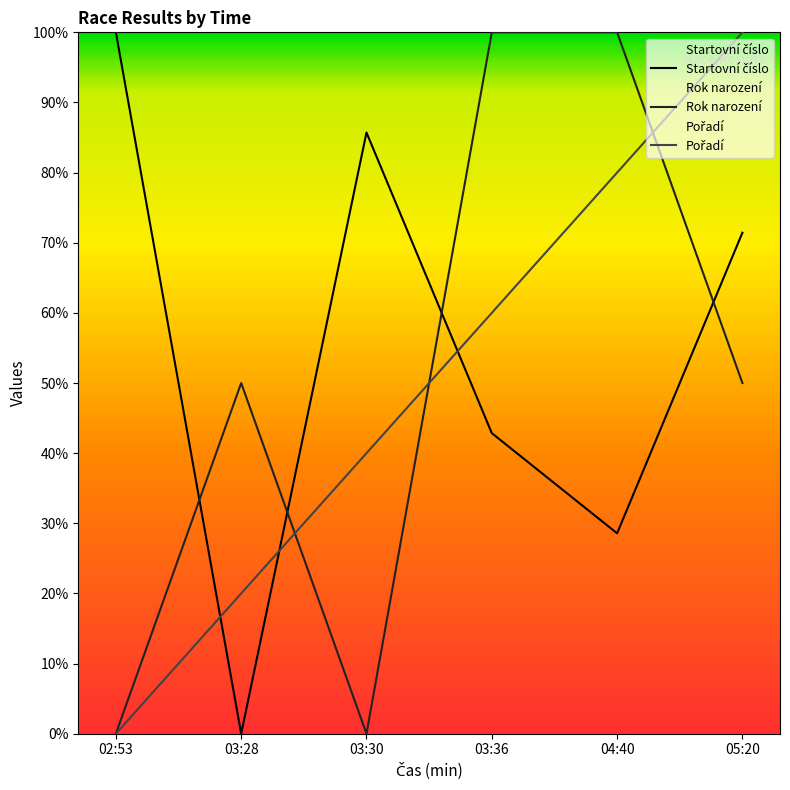

Between which two adjacent categories do Startovní číslo and Pořadí first intersect?

02:53 and 03:28